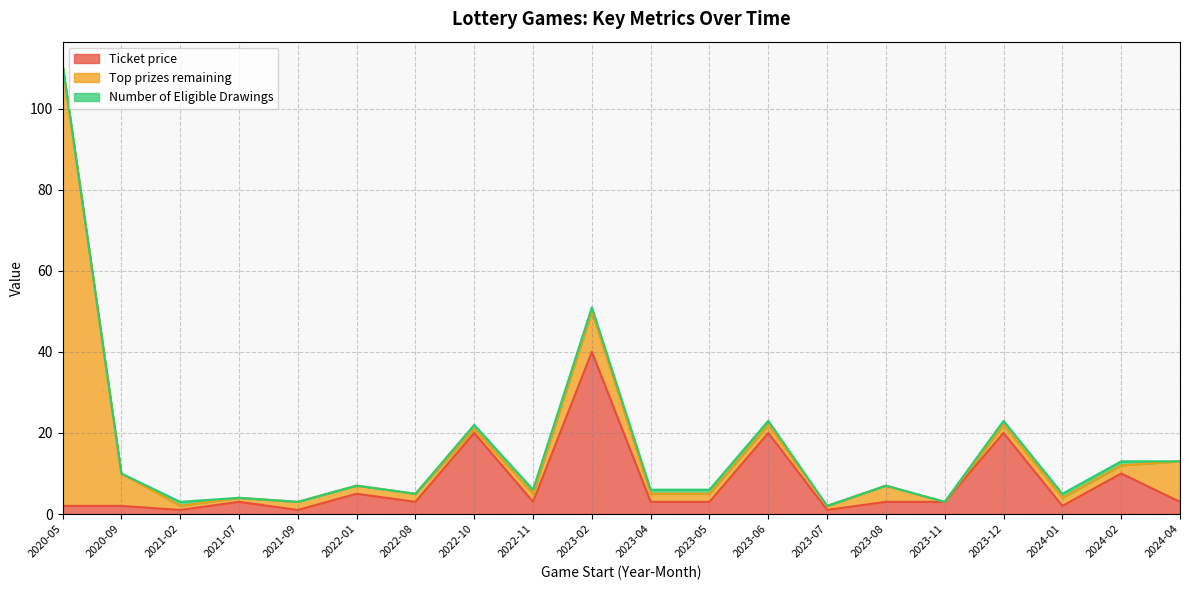

What are all the series names shown in the legend?

Ticket price, Top prizes remaining, Number of Eligible Drawings